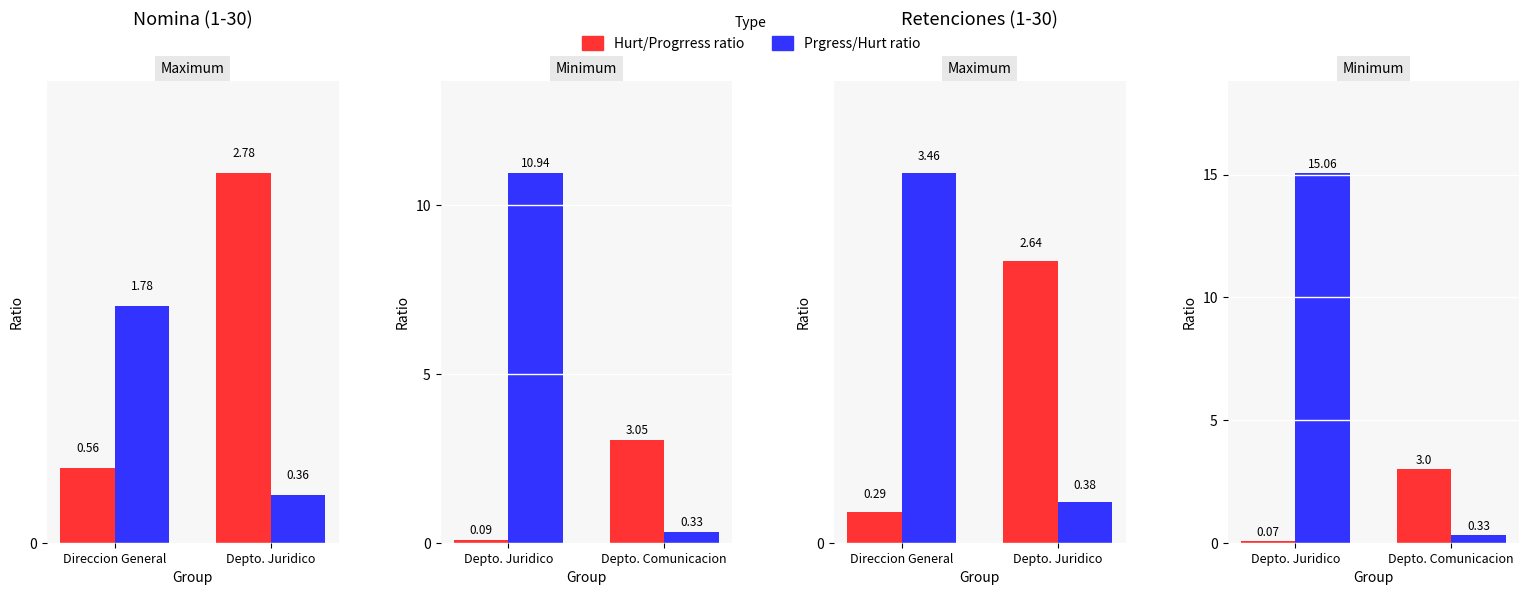

Rank the series by their maximum value, from highest to lowest.

Prgress/Hurt ratio, Hurt/Progrress ratio